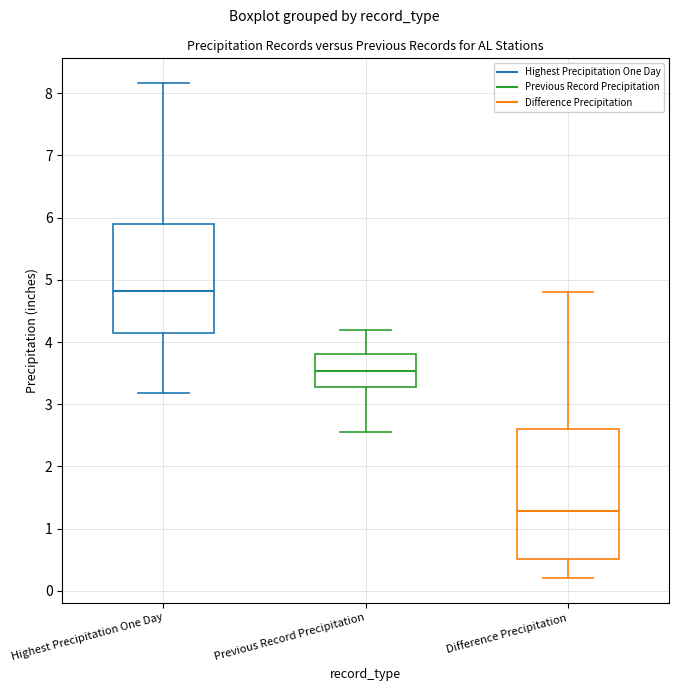

Comparing the boxes themselves (not the whiskers), which one is the tallest?

Difference Precipitation